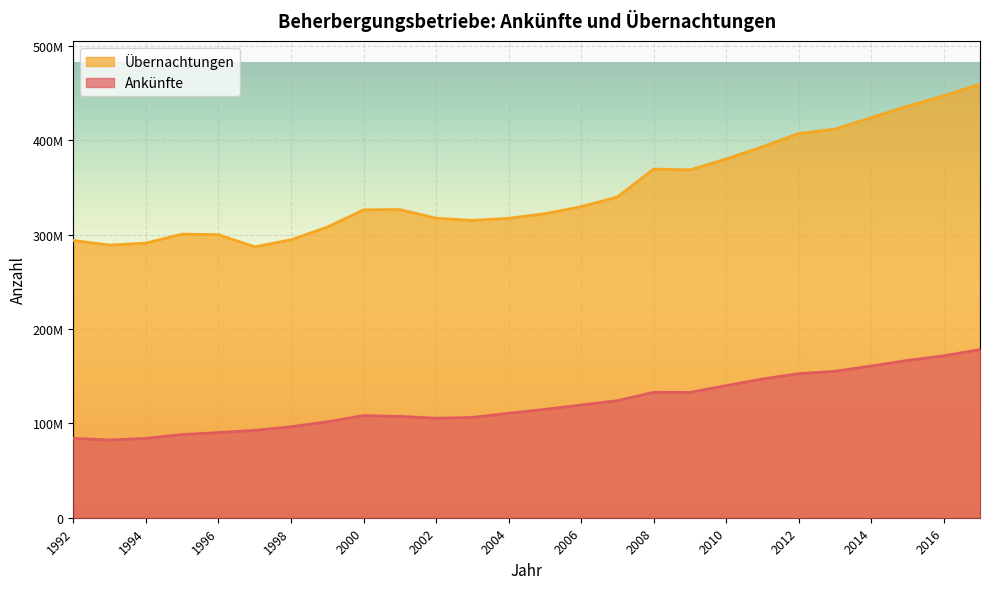

Is it true that Übernachtungen equals 317509965 at 2002?

True